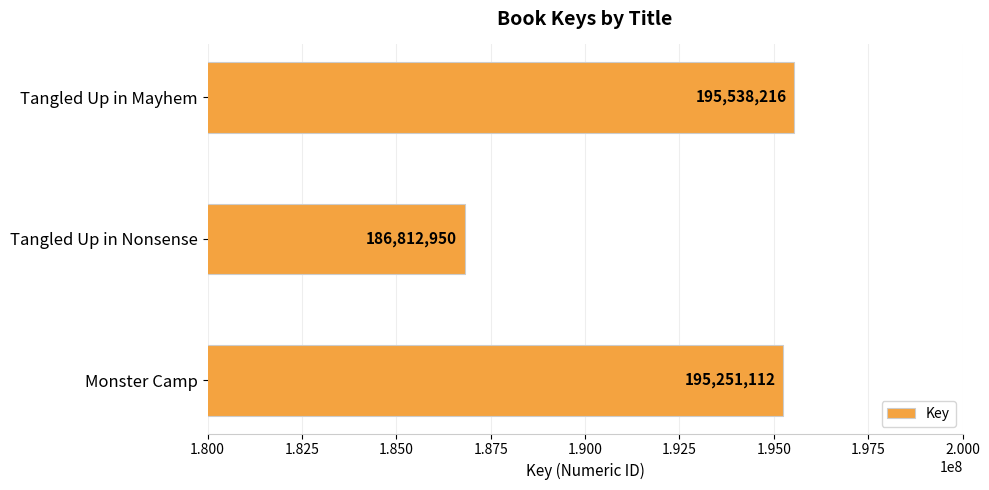

What is the sum of all values?

577602278